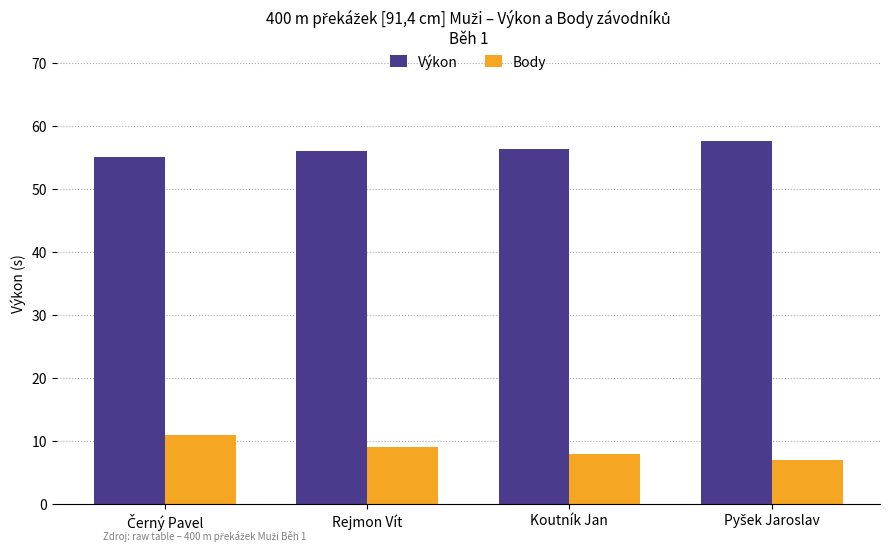

What is the sum of all Body values?

35.0